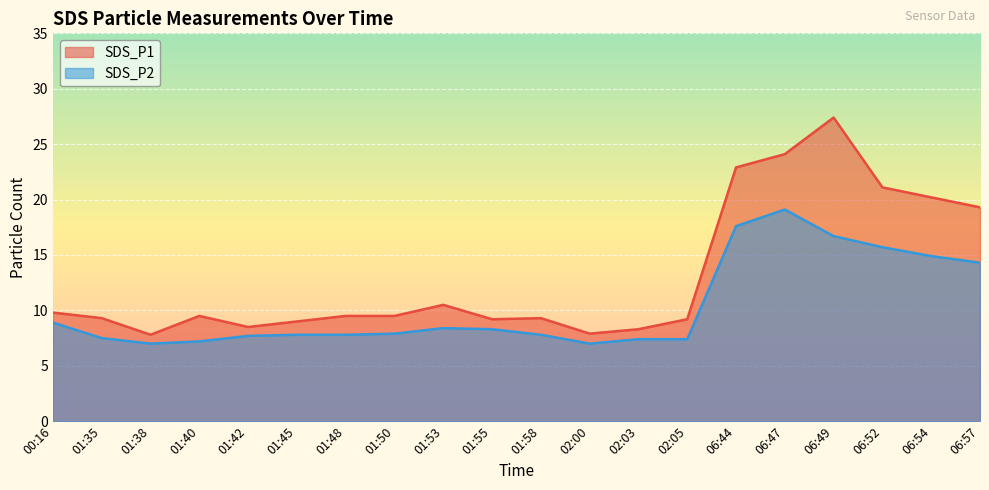

Between 01:38 and 01:53, which is larger?

01:53